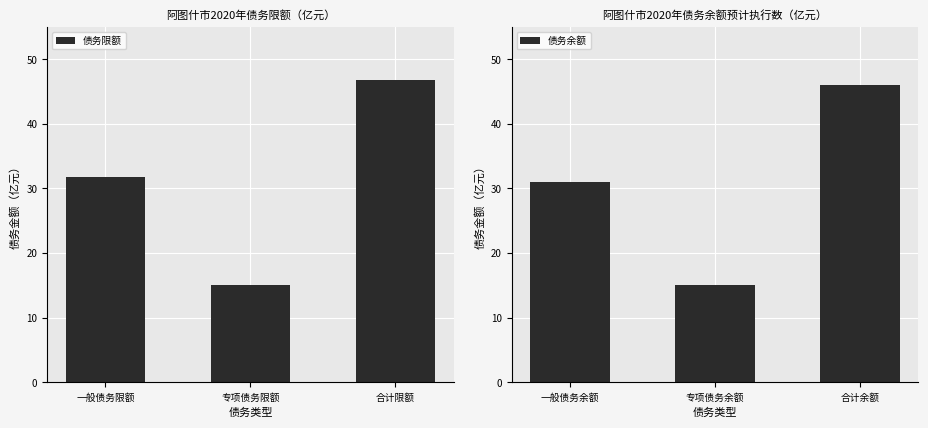

Between 专项债务限额 and 合计限额, which is larger?

合计限额